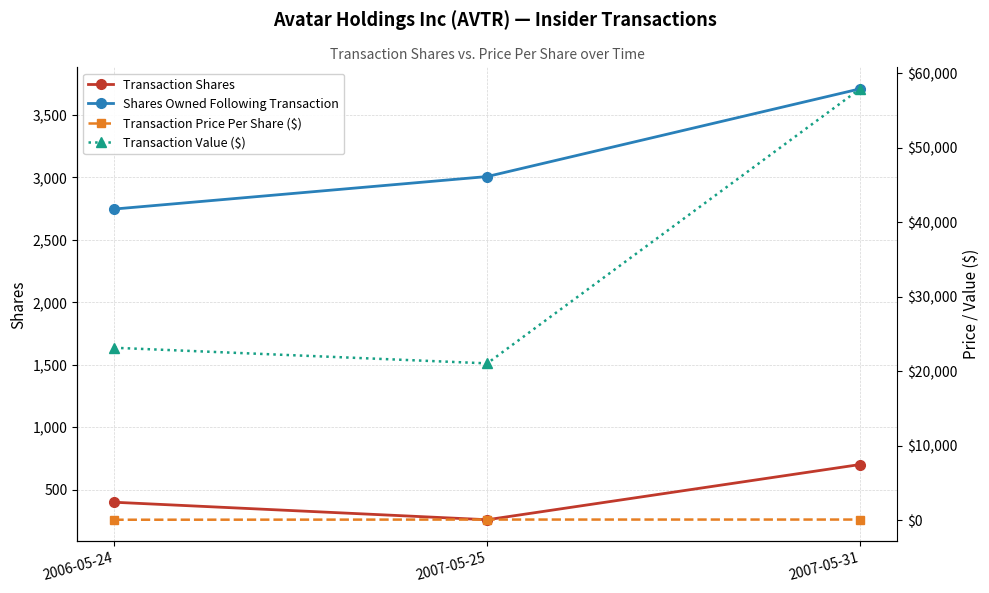

Which category has the lowest value in the Transaction Value ($) series?

2007-05-25